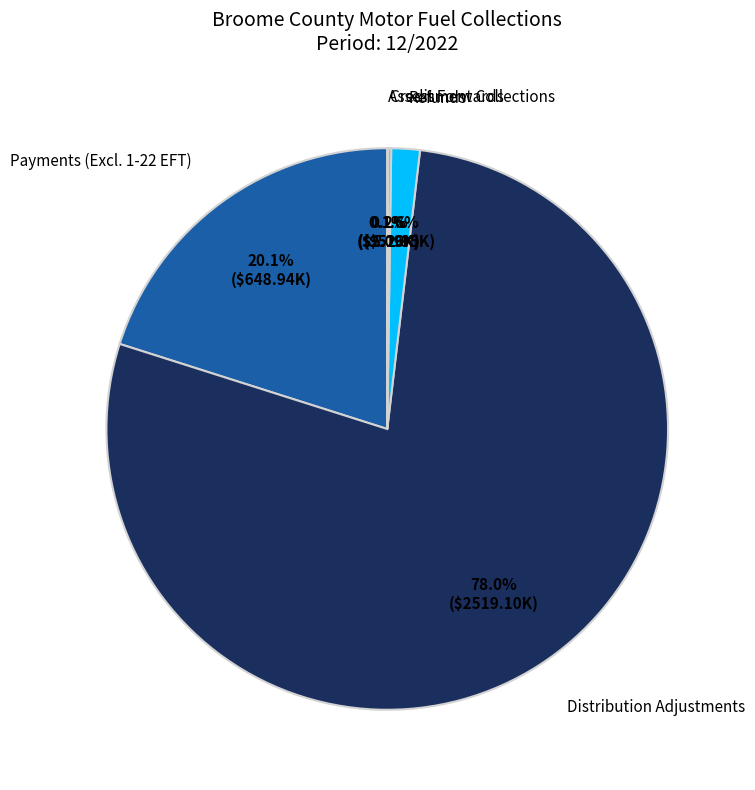

Is there any slice that represents more than half of the pie?

Yes